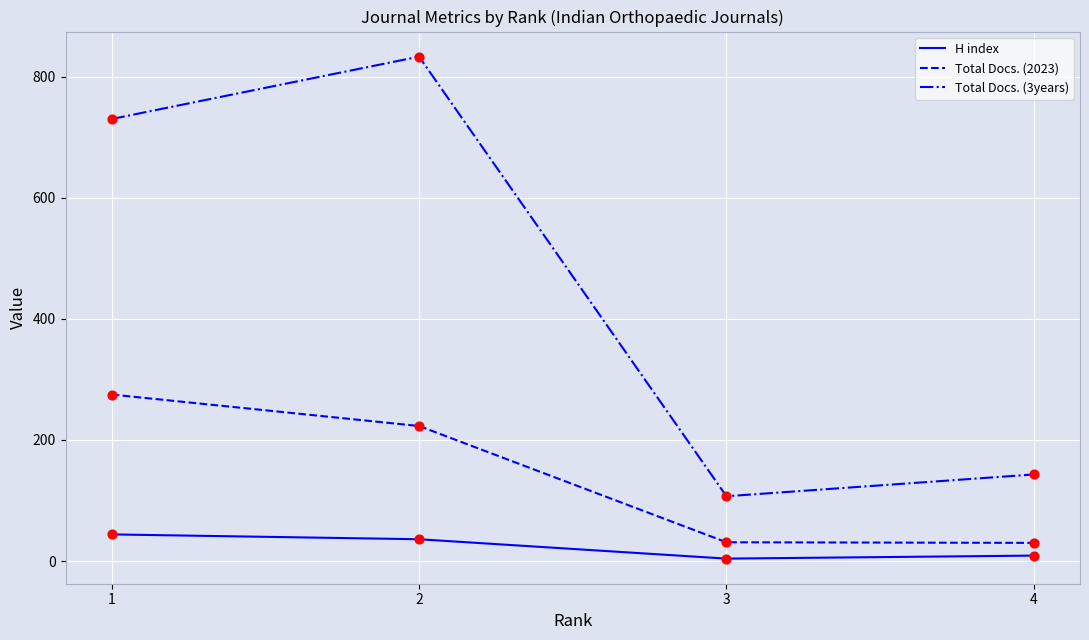

At which category is the sum across all series the highest?

2